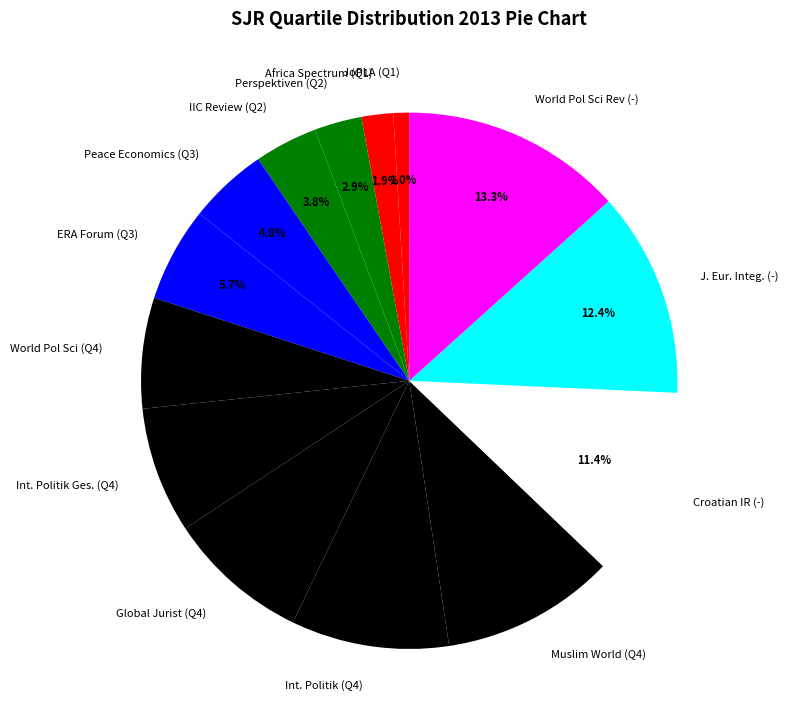

Does any single category account for the majority?

No